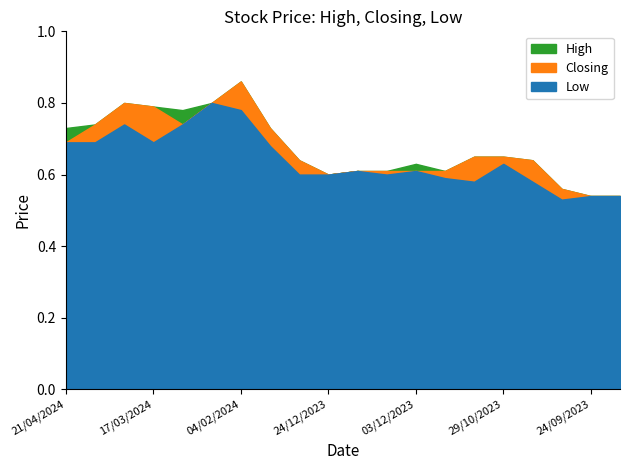

How many lines are shown in the chart?

3